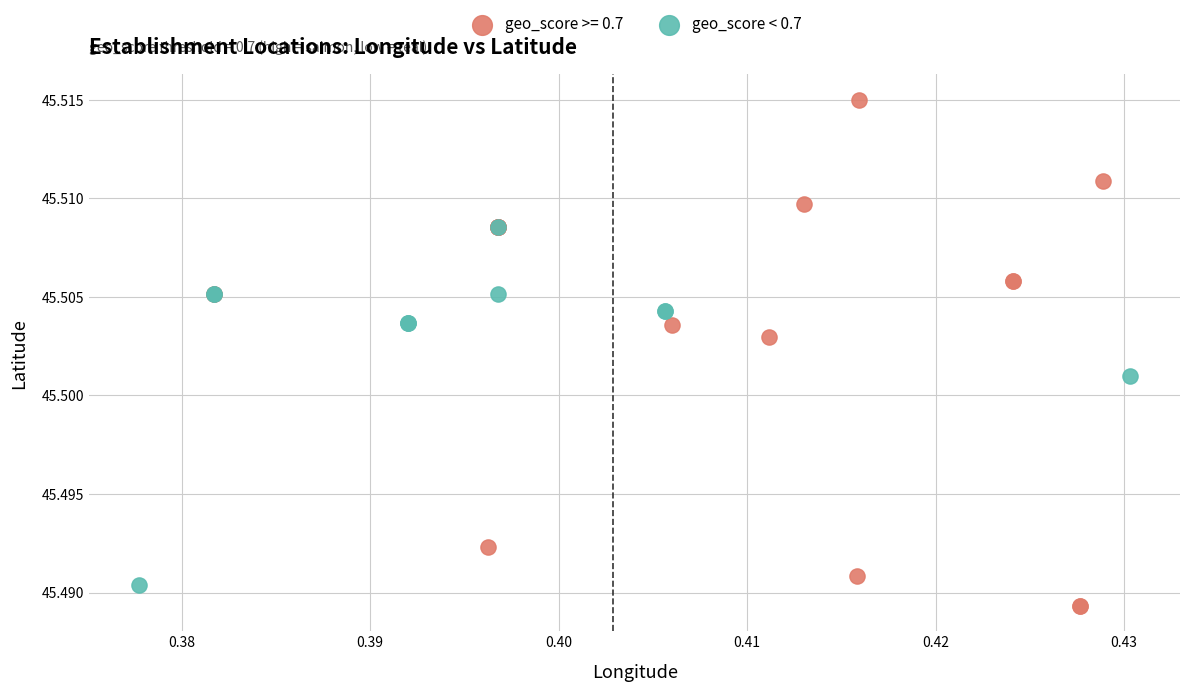

Which series has the largest Y range (max minus min)?

geo_score >= 0.7